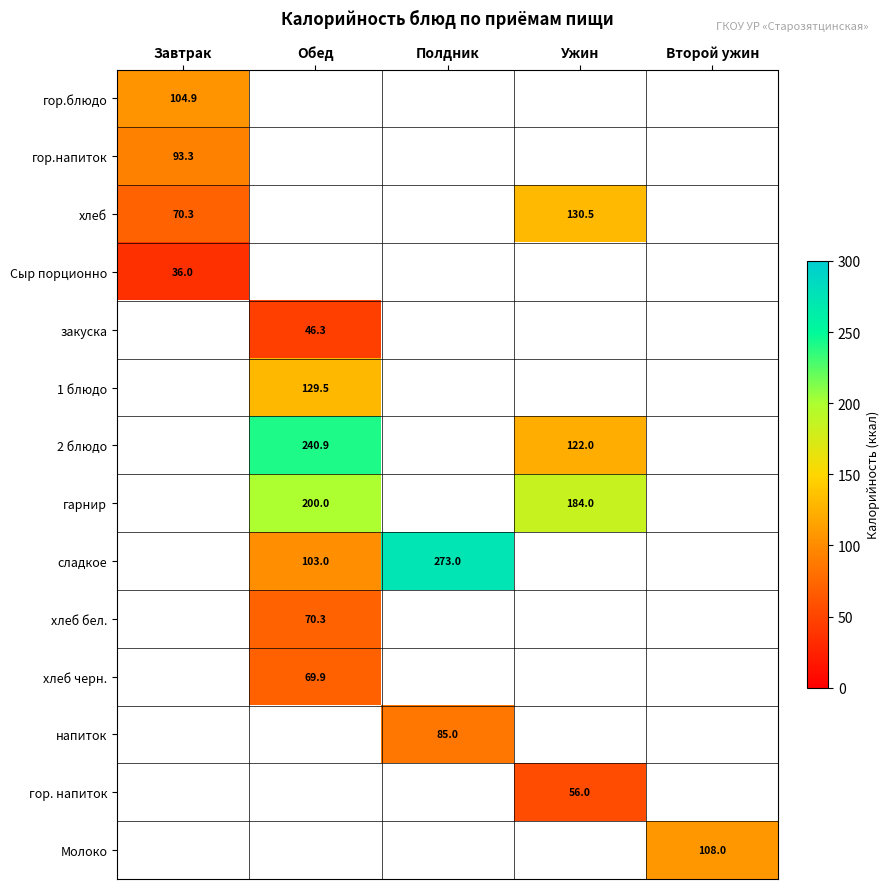

Between Второй ужин and Завтрак, which is larger?

Завтрак